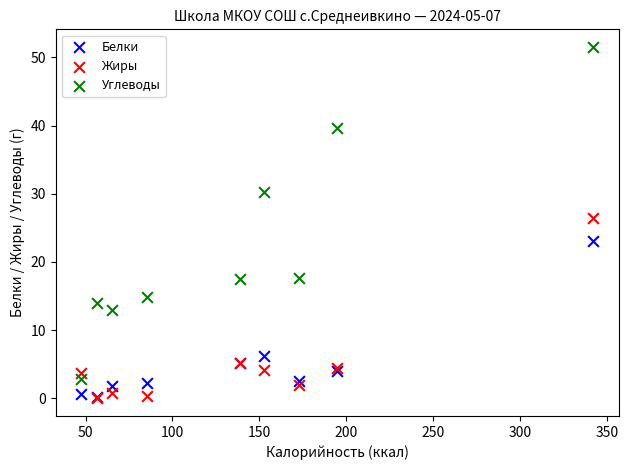

Which series has the widest spread of Y values?

Углеводы